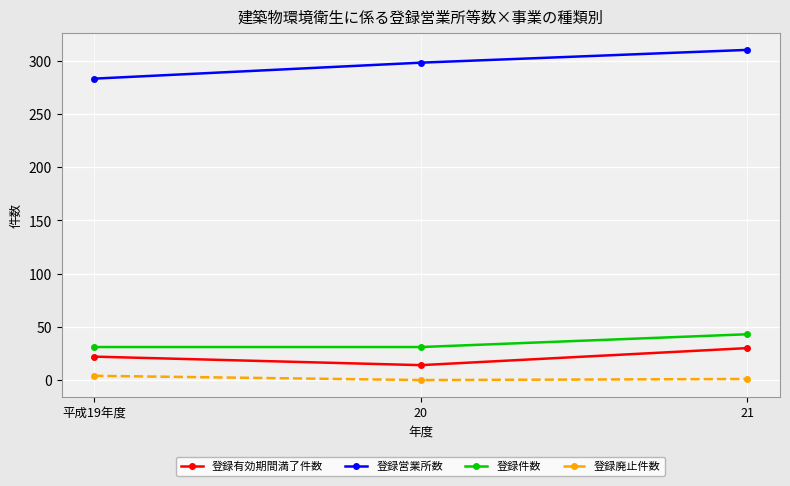

At 20, list the series in order from smallest to largest.

登録廃止件数, 登録有効期間満了件数, 登録件数, 登録営業所数